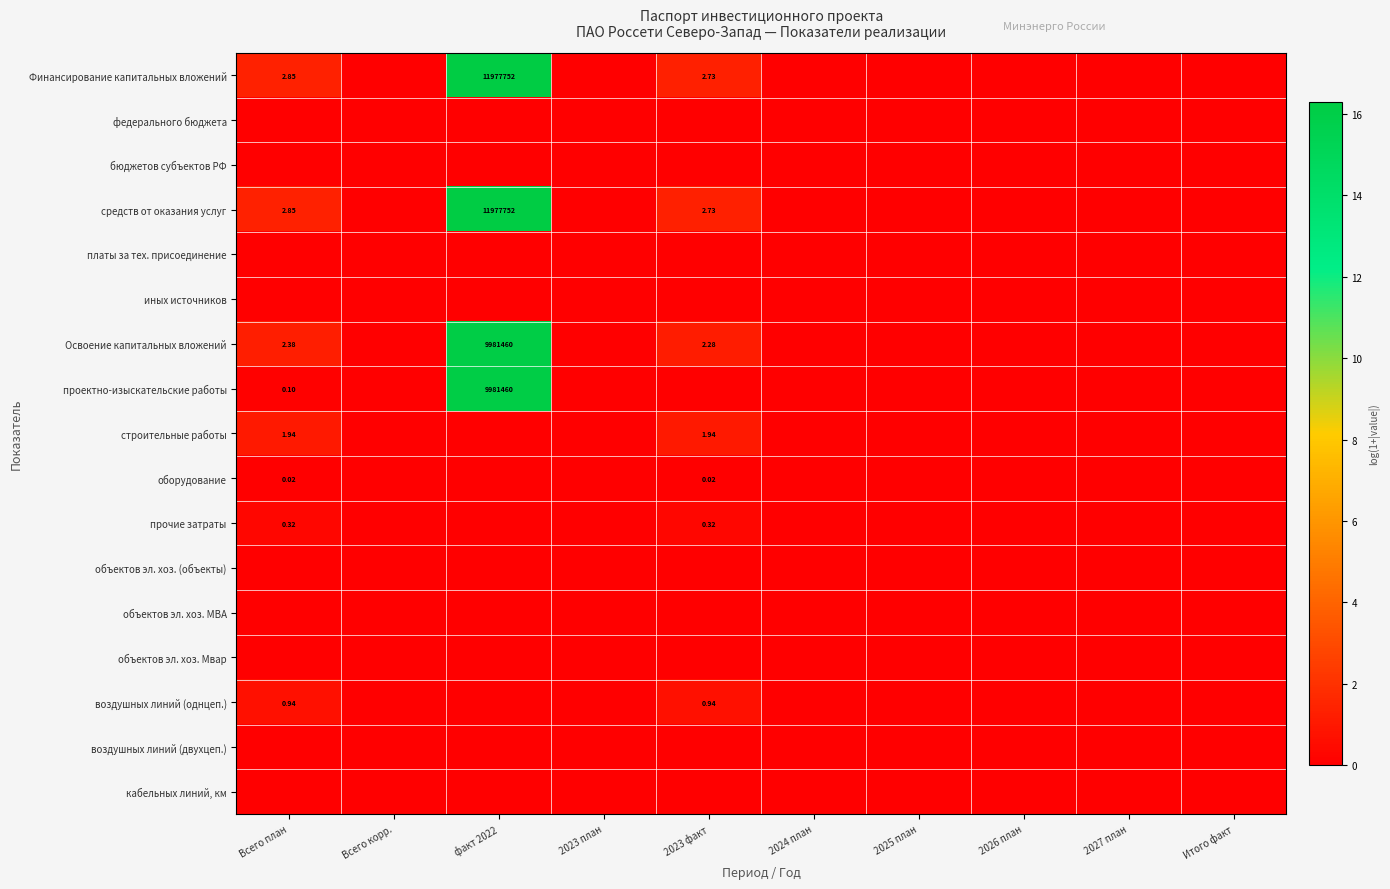

At which category does the chart reach its minimum across all series?

Всего корр.